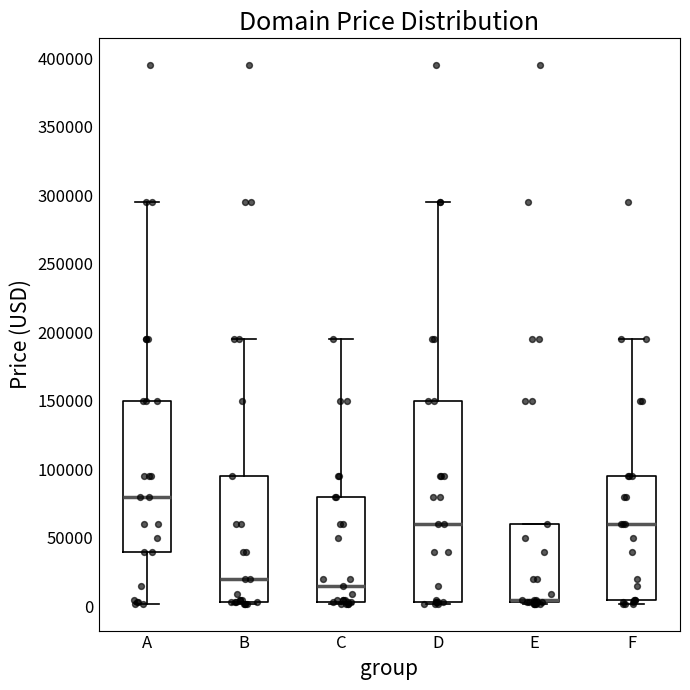

Comparing the boxes themselves (not the whiskers), which one is the tallest?

D